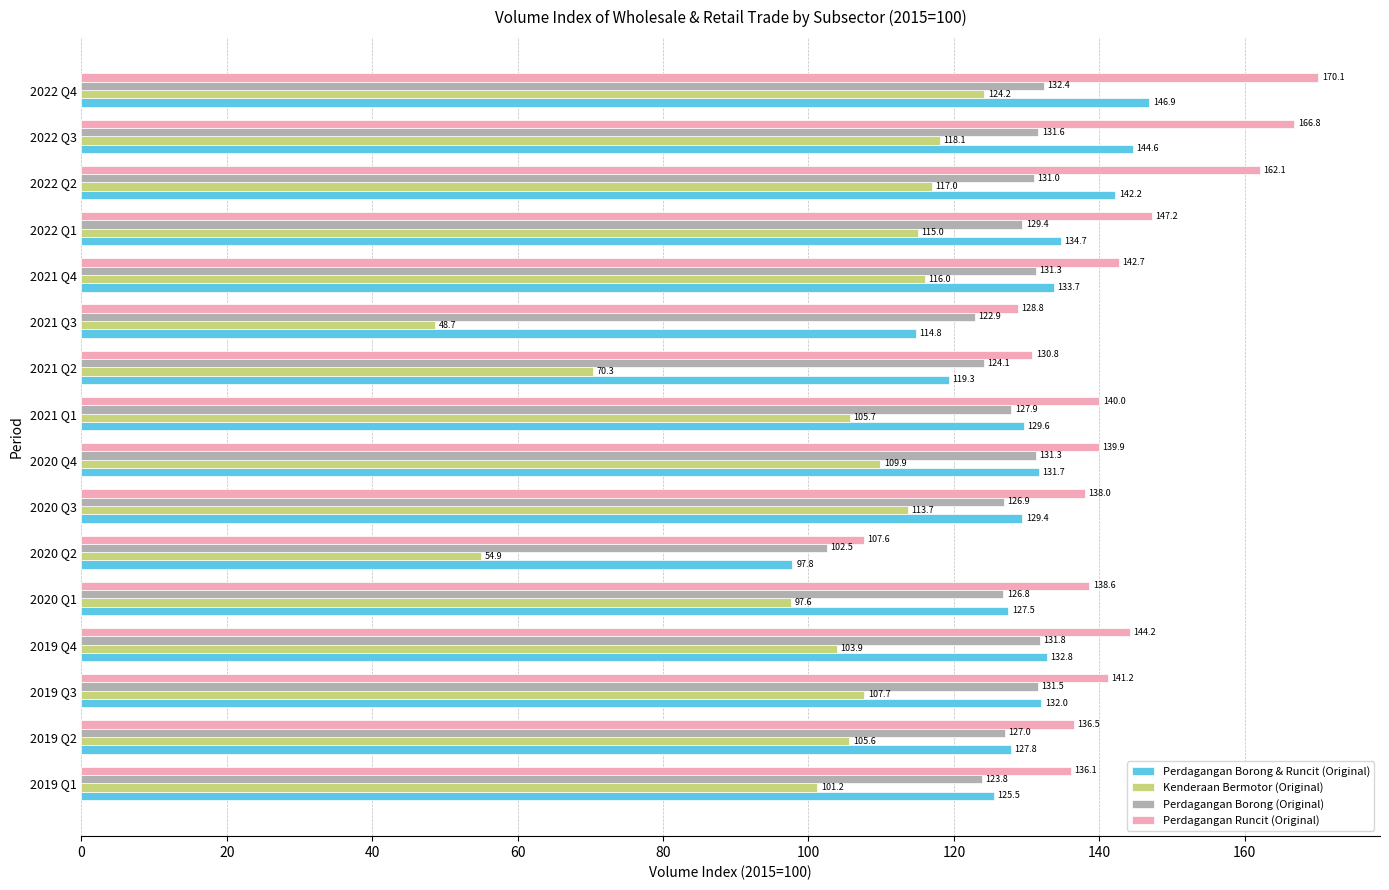

The Perdagangan Runcit (Original) series shows 263.0 at 2022 Q3. True or false?

False